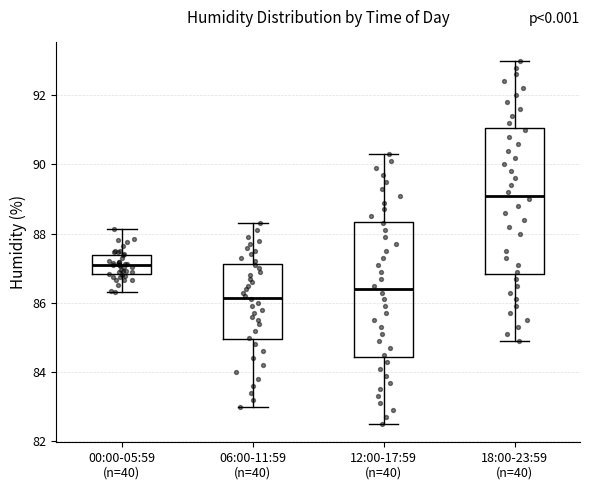

Comparing the boxes themselves (not the whiskers), which one is the tallest?

18:00-23:59 (n=40)